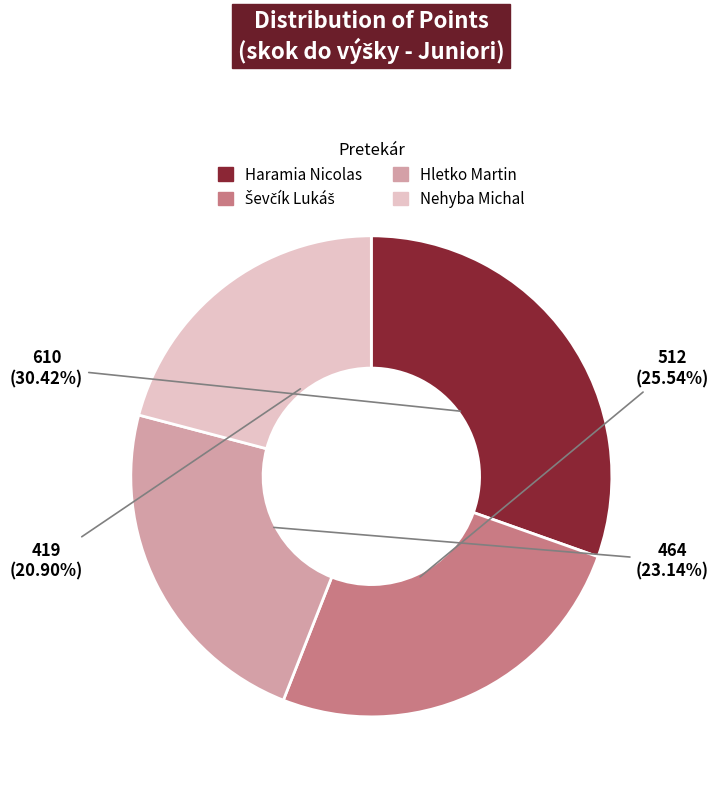

Is there a majority slice in this chart?

No